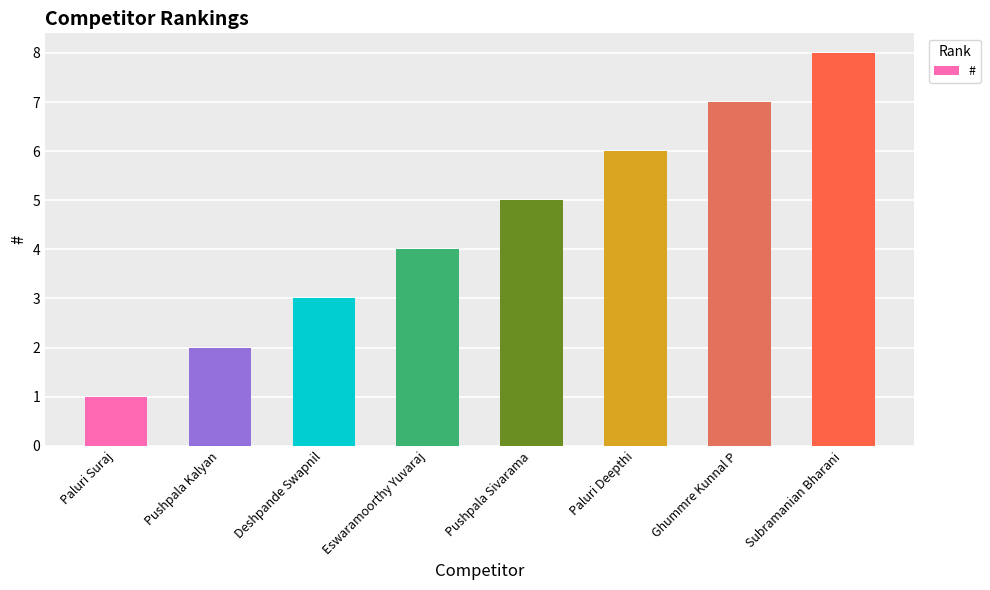

Is it true that the value at Paluri Deepthi is 4?

False